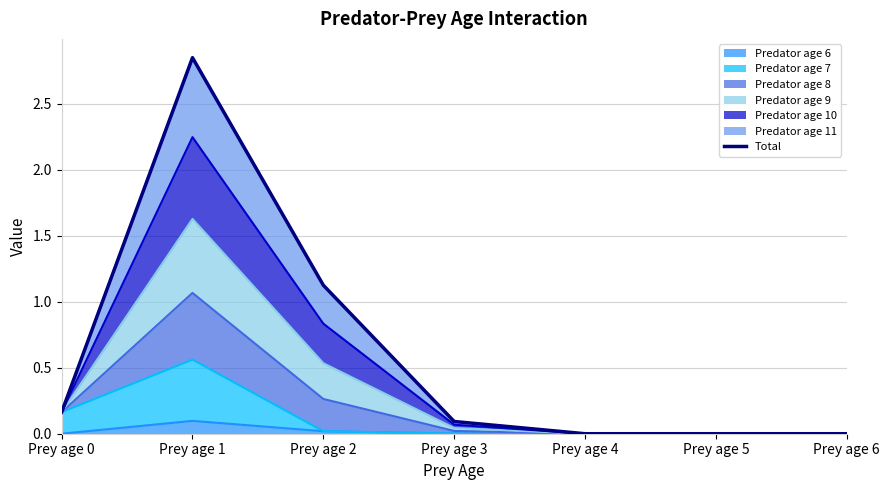

Which has a higher value, Prey age 4 or Prey age 2?

Prey age 2